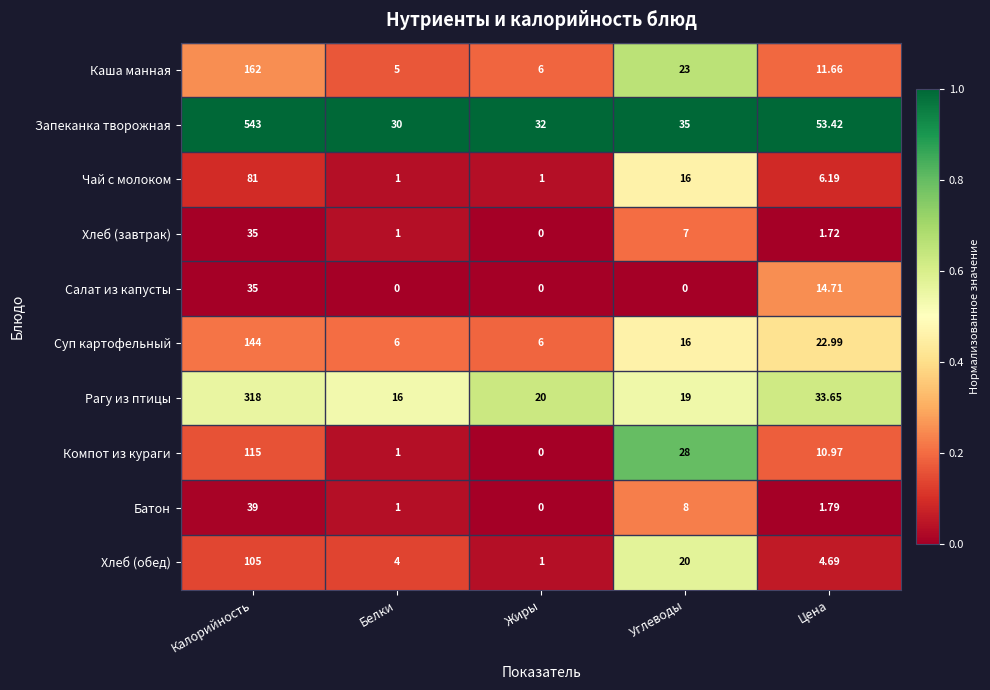

At which category does the chart reach its peak across all series?

Калорийность